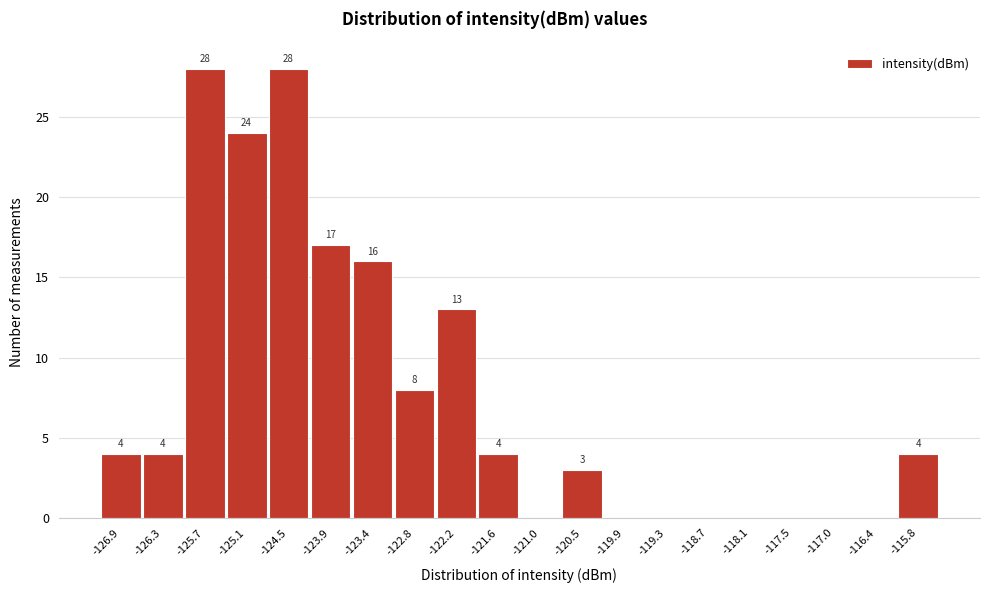

Reading left to right, what are all the values shown in this chart?

-126.9=4	-126.3=4	-125.7=28	-125.1=24	-124.5=28	-123.9=17	-123.4=16	-122.8=8	-122.2=13	-121.6=4	-121.0=0	-120.5=3	-119.9=0	-119.3=0	-118.7=0	-118.1=0	-117.5=0	-117.0=0	-116.4=0	-115.8=4